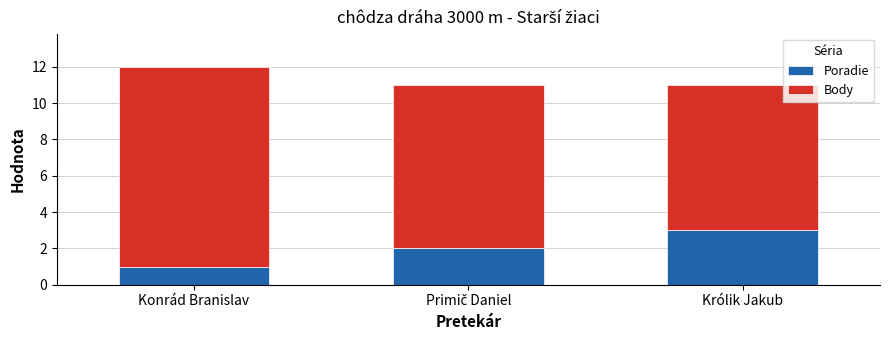

Reading right to left, what are the values for Poradie?

3	2	1